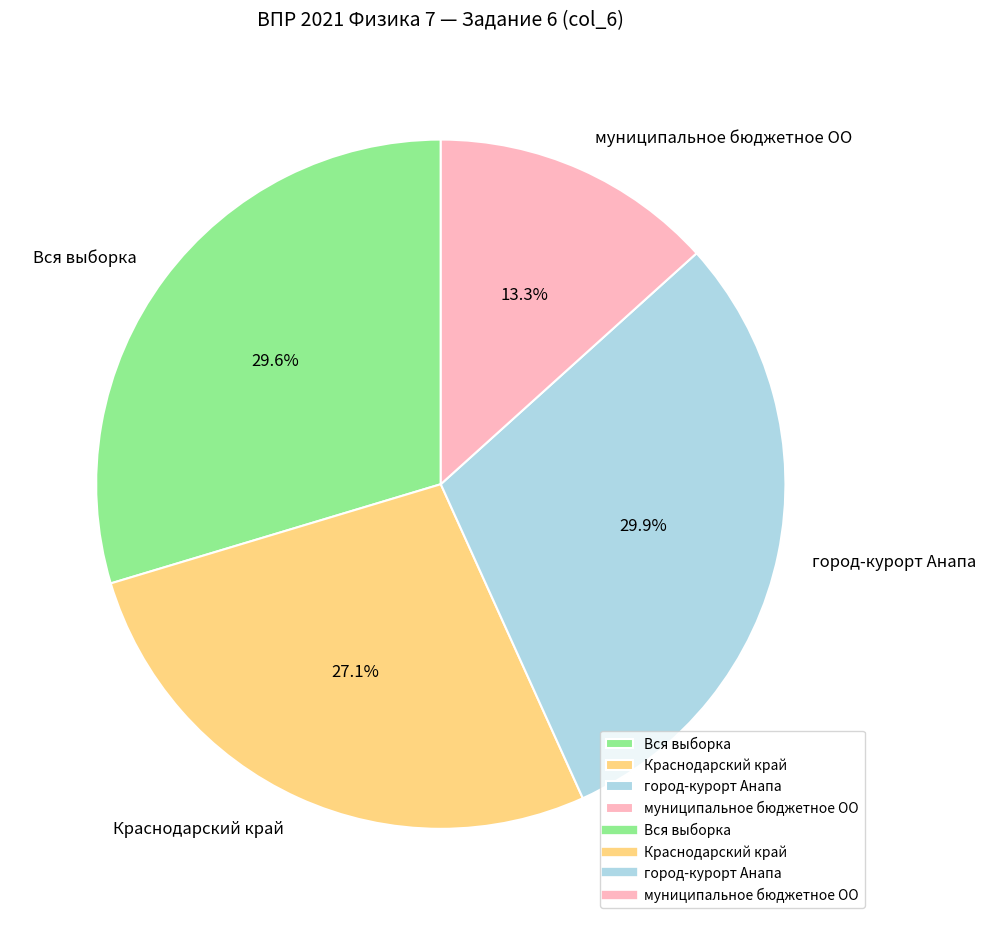

To the nearest percent, what percentage of the pie is Краснодарский край?

27%